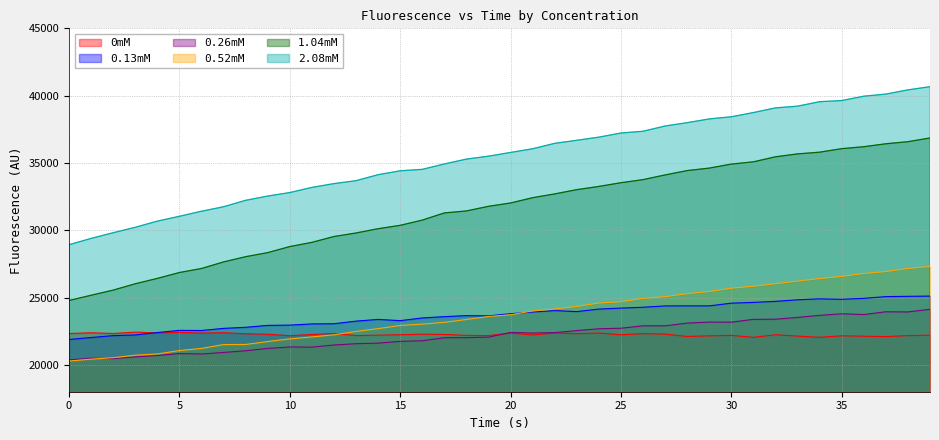

Does the chart have visible grid lines?

Yes